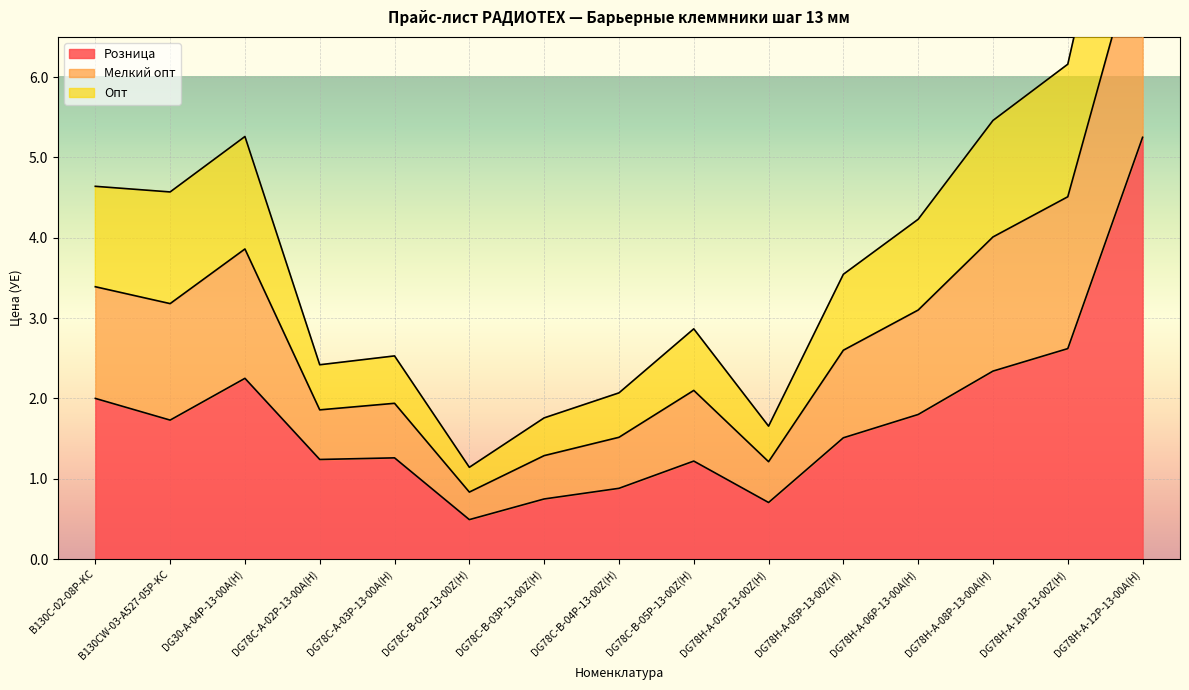

The Розница series shows 5.2 at DG78H-A-12P-13-00A(H). True or false?

True